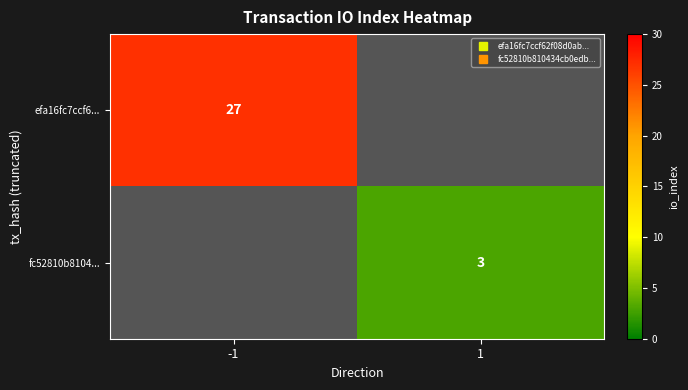

The fc52810b8104... series shows 2 at 1. True or false?

False